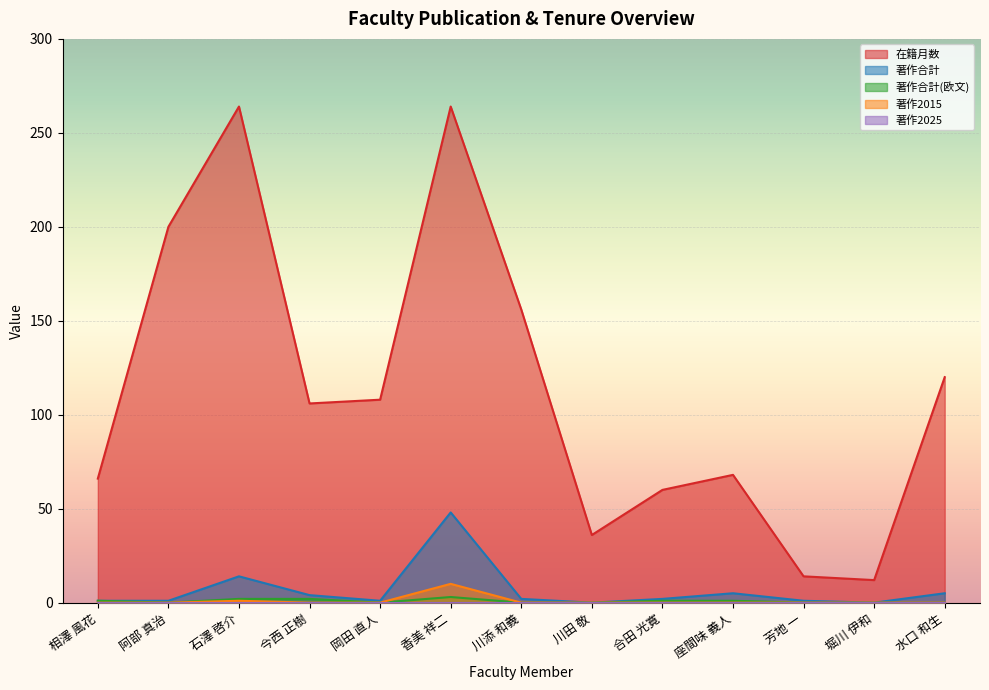

Between 相澤 風花 and 水口 和生, which is larger?

水口 和生